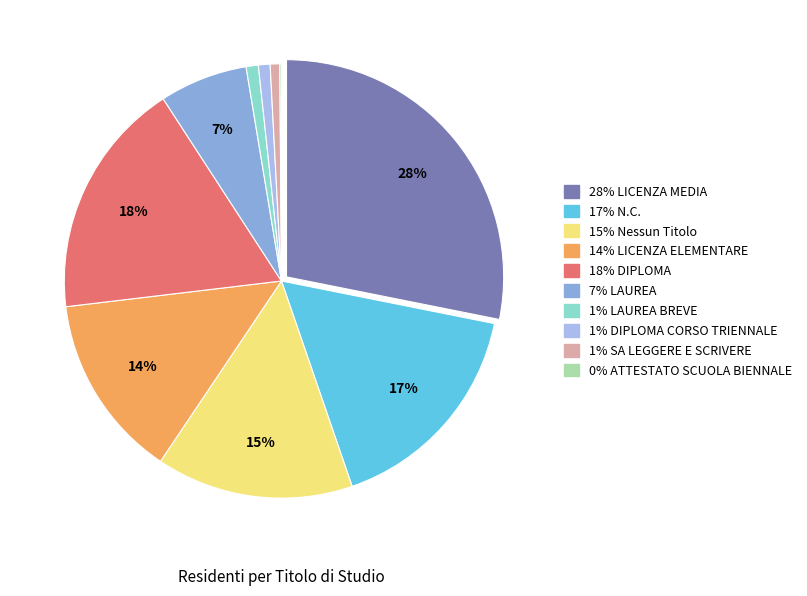

Does any single category account for the majority?

No